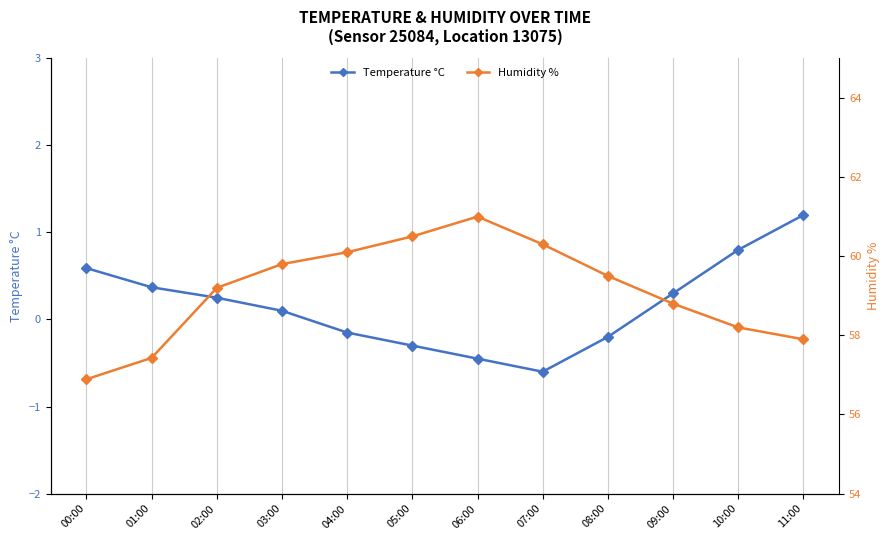

True or false: Humidity % and Temperature °C intersect in this chart.

False